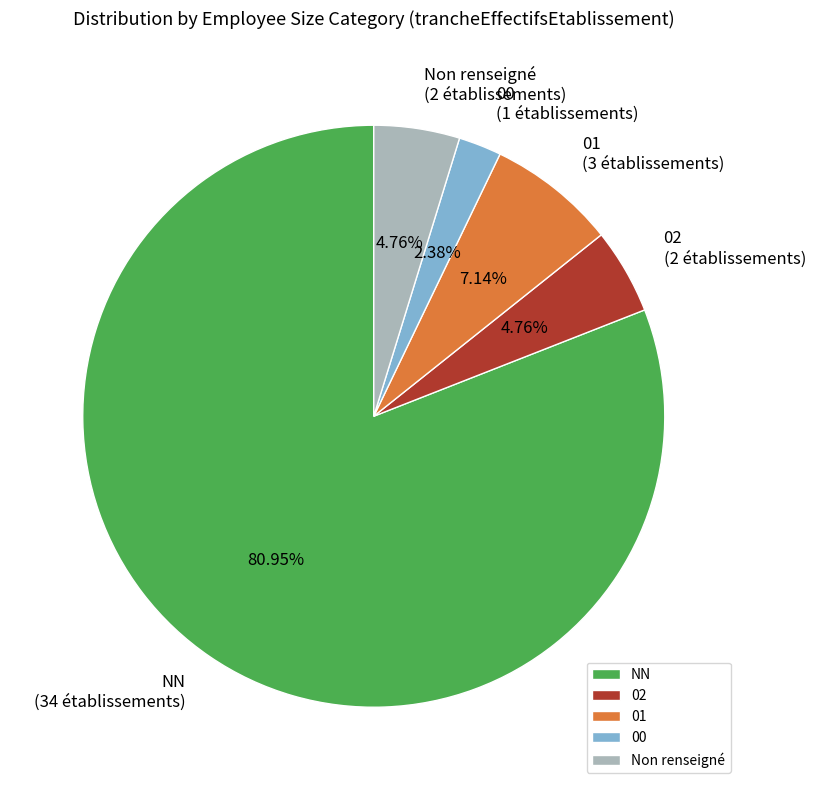

Is there a majority slice in this chart?

Yes